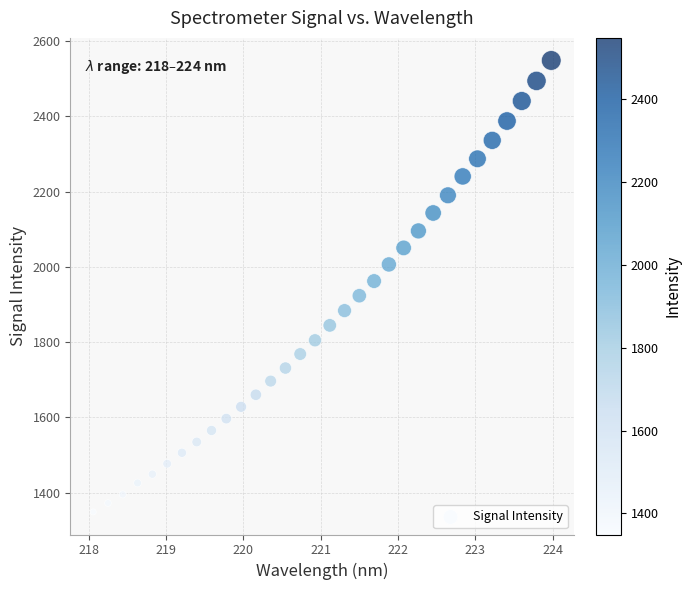

What is the range of Y values (max minus min)?

1199.0